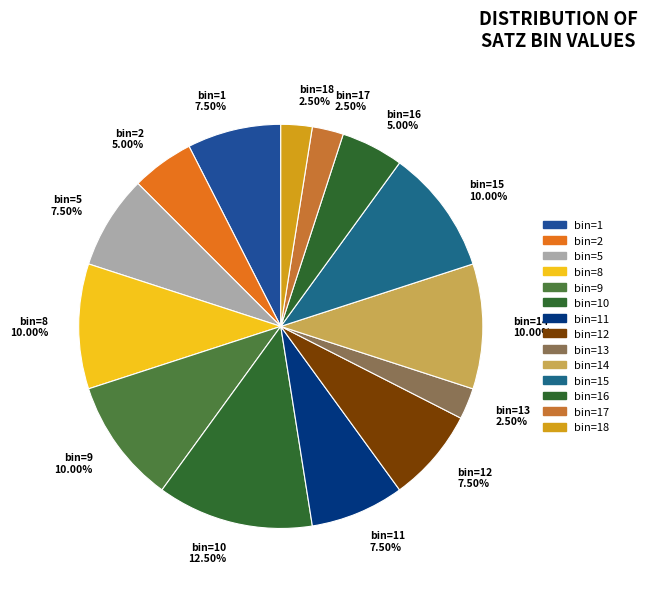

Does any single category account for the majority?

No